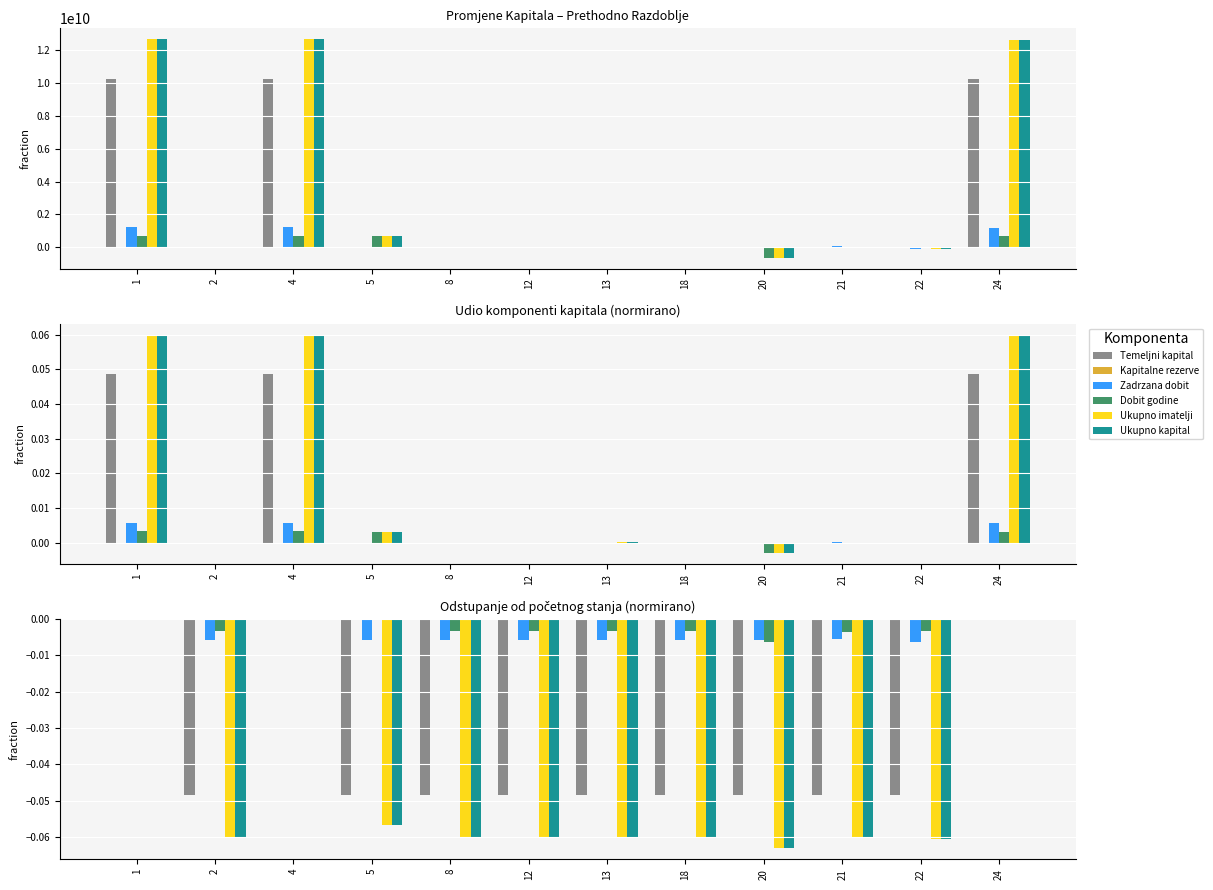

List the labels in order of Ukupno kapital value, smallest first.

20, 22, 21, 8, 2, 18, 12, 13, 5, 24, 1, 4